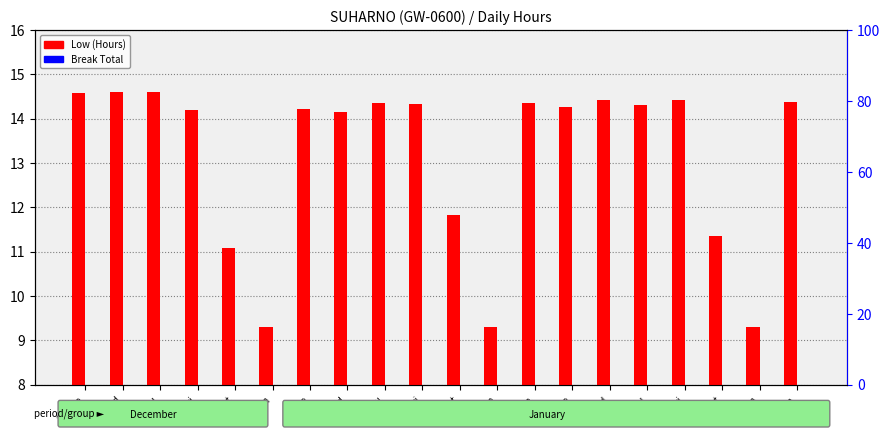

Which label corresponds to the largest value in the chart?

28-Thu